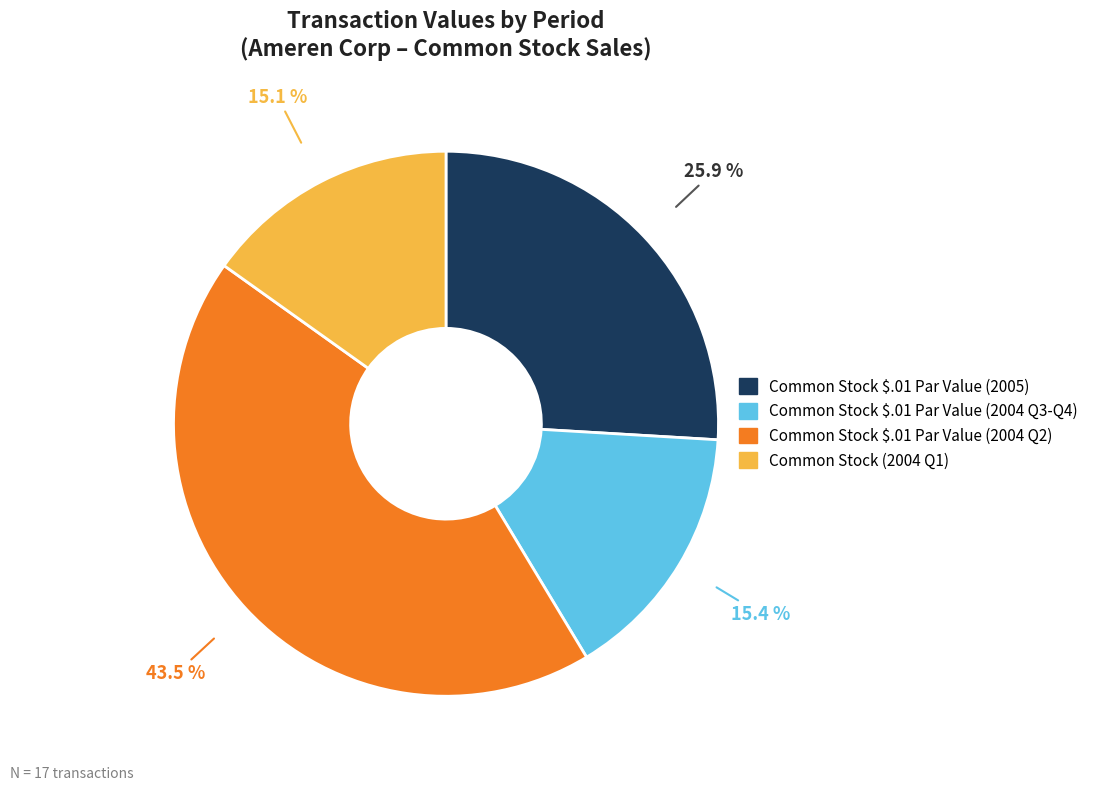

Is there a majority slice in this chart?

No